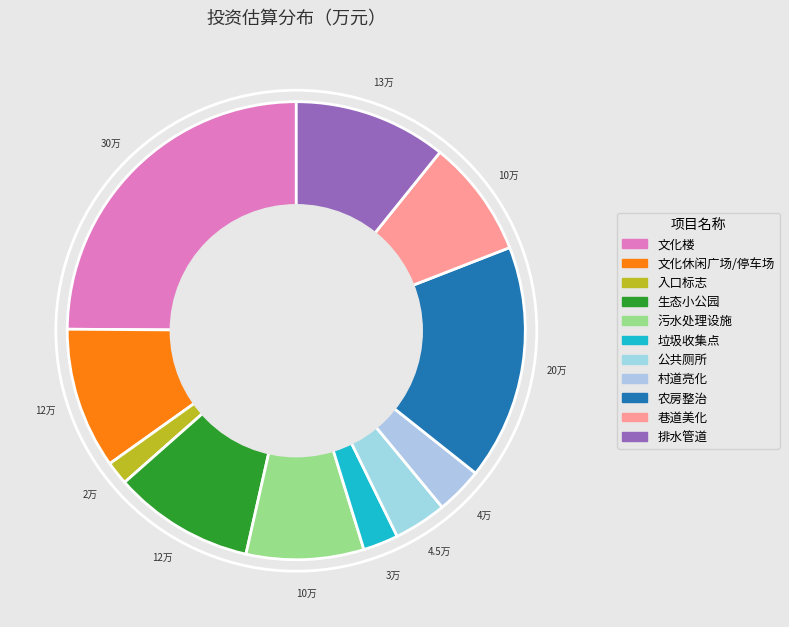

To the nearest percent, what is the combined percentage of 污水处理设施 and 文化楼?

33%